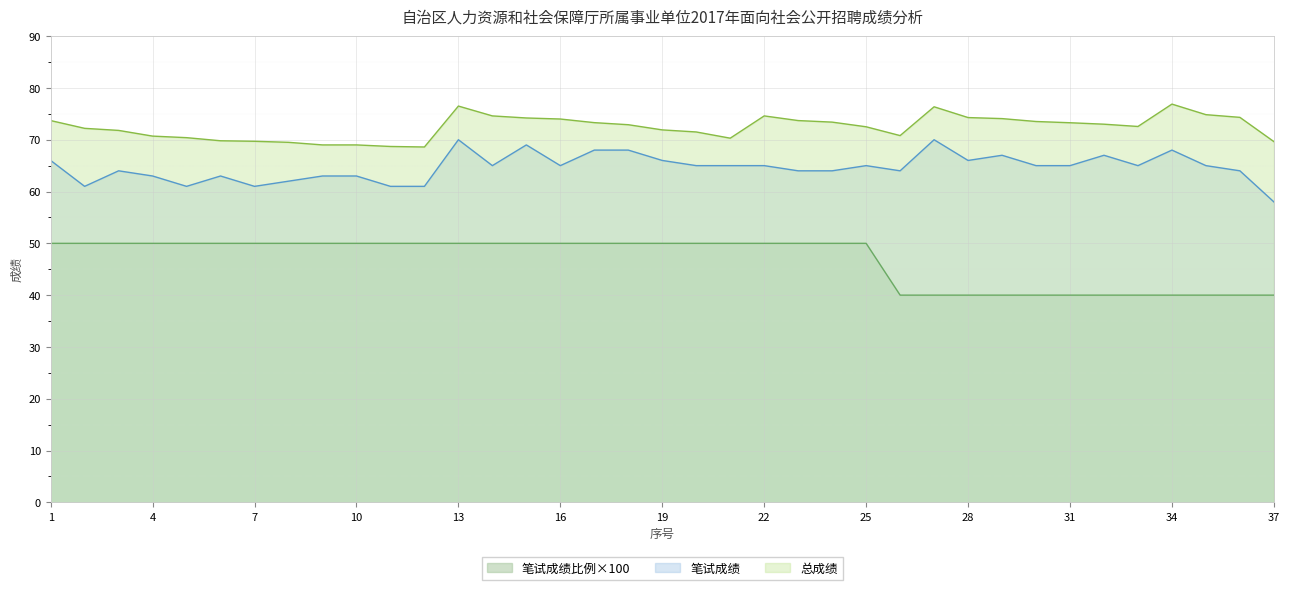

Reading left to right, list all the values displayed in this chart.

笔试成绩比例: 50.0	50.0	50.0	50.0	50.0	50.0	50.0	50.0	50.0	50.0	50.0	50.0	50.0	50.0	50.0	50.0	50.0	50.0	50.0	50.0	50.0	50.0	50.0	50.0	50.0	40.0	40.0	40.0	40.0	40.0	40.0	40.0	40.0	40.0	40.0	40.0	40.0
笔试成绩: 66.0	61.0	64.0	63.0	61.0	63.0	61.0	62.0	63.0	63.0	61.0	61.0	70.0	65.0	69.0	65.0	68.0	68.0	66.0	65.0	65.0	65.0	64.0	64.0	65.0	64.0	70.0	66.0	67.0	65.0	65.0	67.0	65.0	68.0	65.0	64.0	58.0
总成绩: 73.7	72.2	71.8	70.7	70.4	69.8	69.7	69.5	69.0	69.0	68.7	68.6	76.5	74.6	74.2	74.0	73.3	72.9	71.9	71.5	70.3	74.6	73.7	73.4	72.5	70.8	76.4	74.3	74.1	73.5	73.3	73.0	72.6	76.9	74.8	74.3	69.6